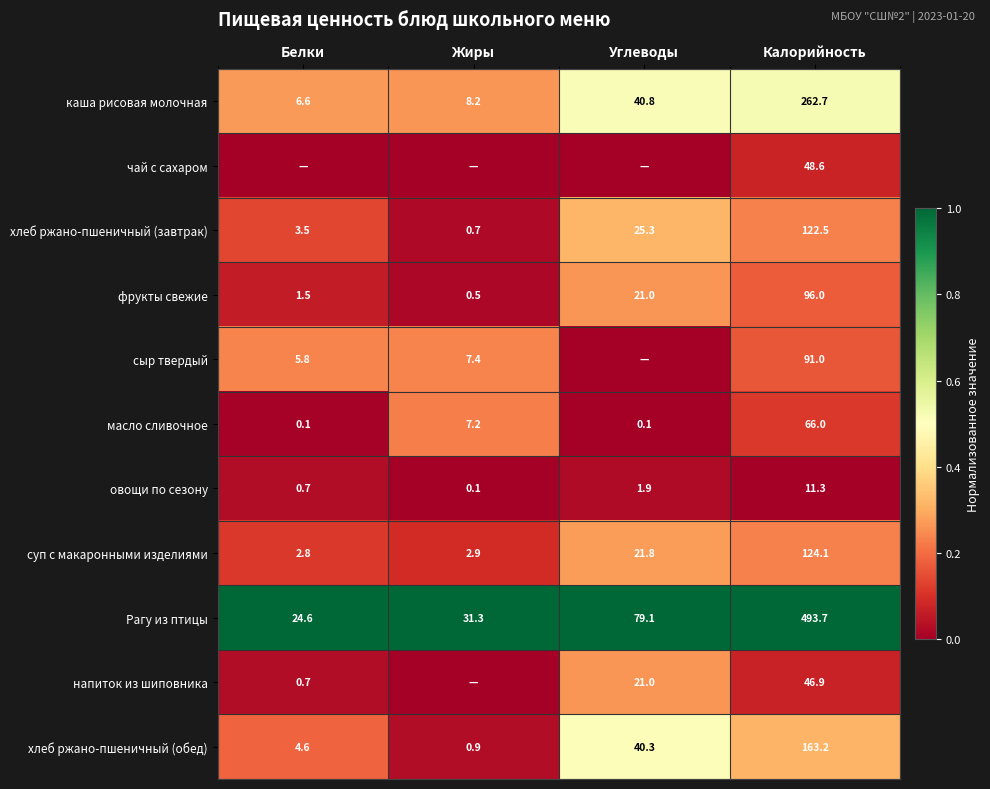

Which category has the lowest value in the каша рисовая молочная series?

Белки